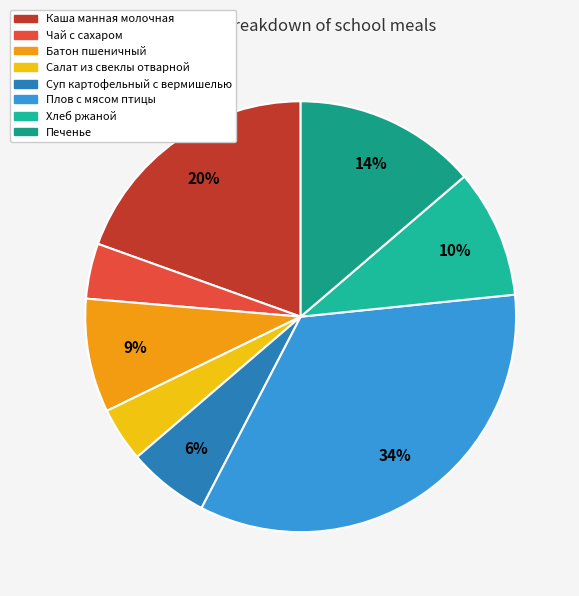

True or false: Хлеб ржаной accounts for 15% of the total.

False